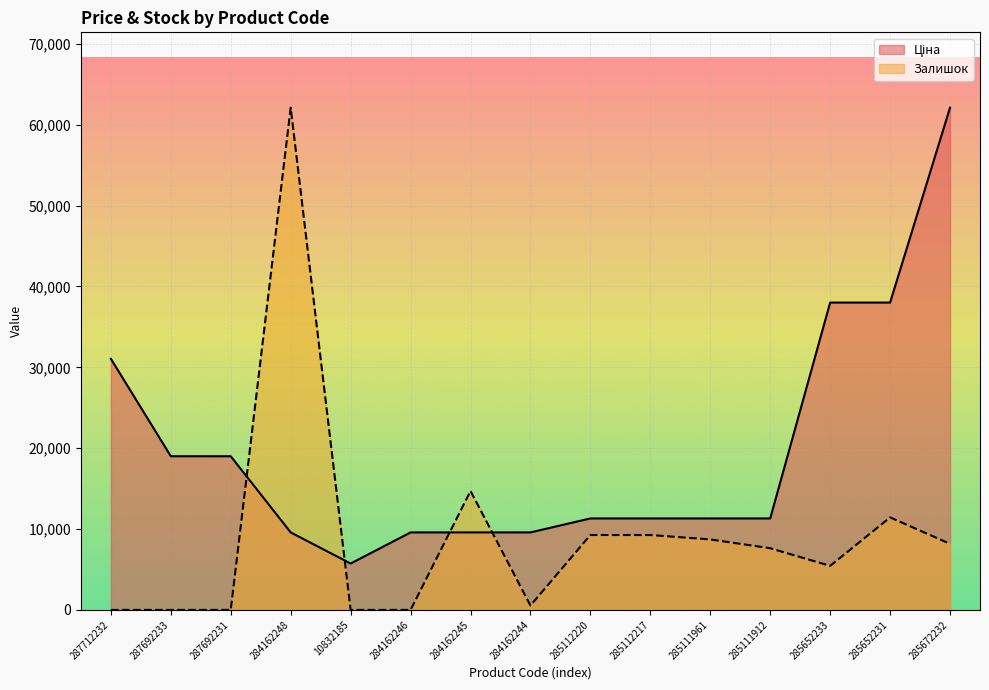

At 285112217, list the series in order from largest to smallest.

Ціна, Залишок